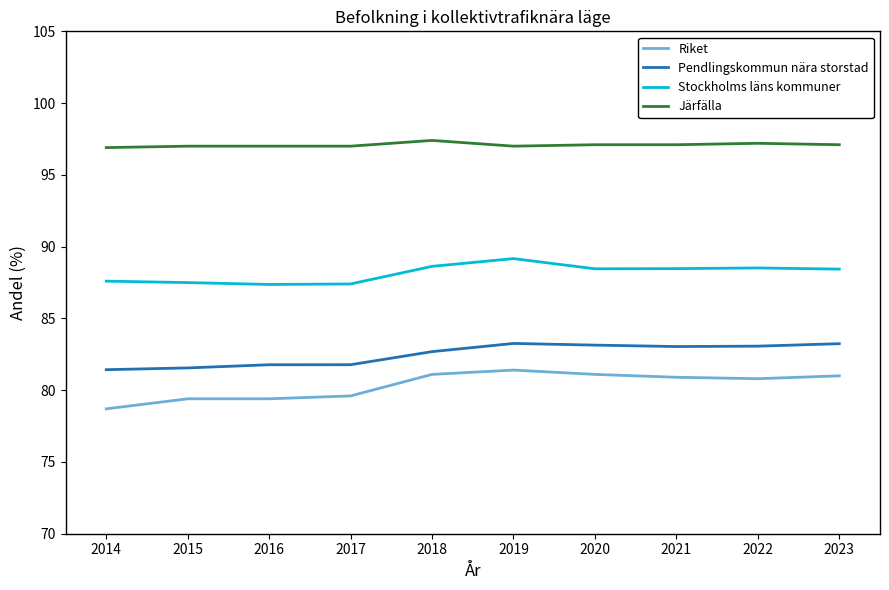

Rank the series by their maximum value, from lowest to highest.

Riket, Pendlingskommun nära storstad, Stockholms läns kommuner, Järfälla